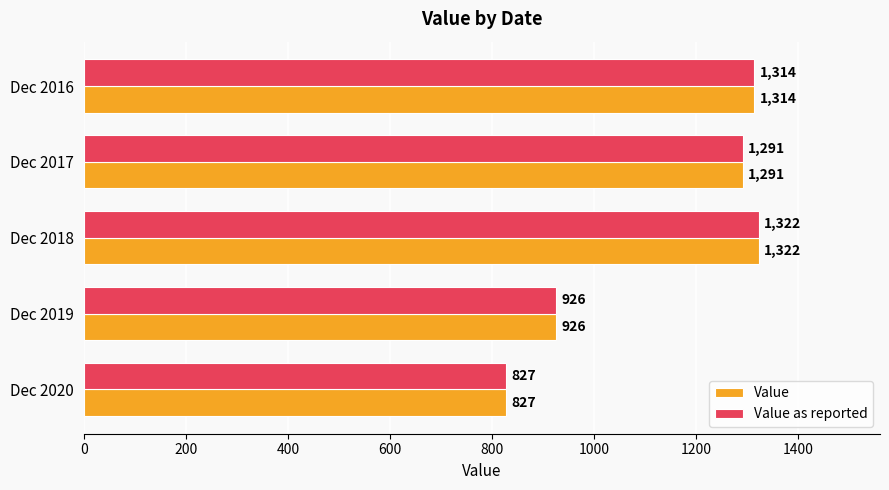

What is the total value across all series at Dec 2017?

2582